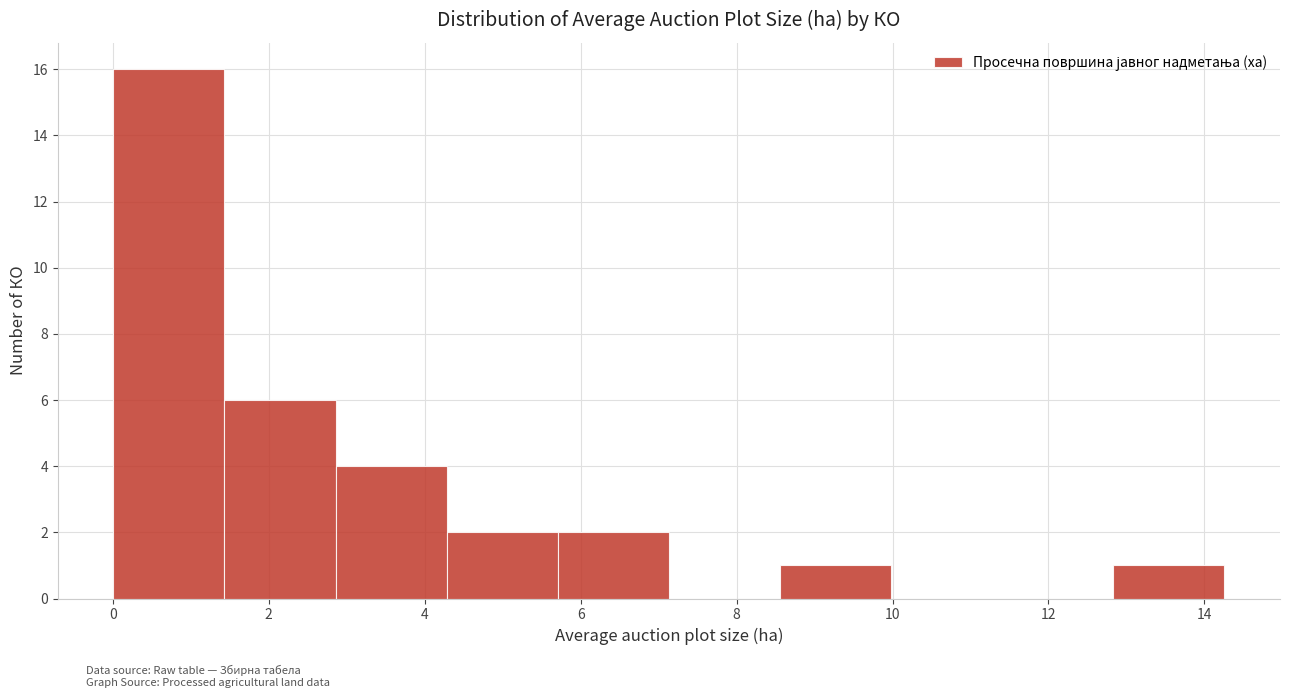

Reading left to right, list every bar in this chart as the range it spans on the x-axis followed by its height. Neither the bar edges nor the heights are printed on the chart, so give them approximately, as read against the axes.

0.0 to 1.4: 16
1.4 to 2.8: 6
2.8 to 4.2: 4
4.2 to 5.8: 2
5.8 to 7.2: 2
7.2 to 8.6: 0
8.6 to 10.0: 1
10.0 to 11.4: 0
11.4 to 12.8: 0
12.8 to 14.2: 1